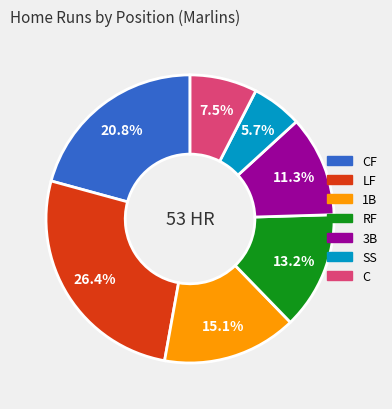

Is there a majority slice in this chart?

No